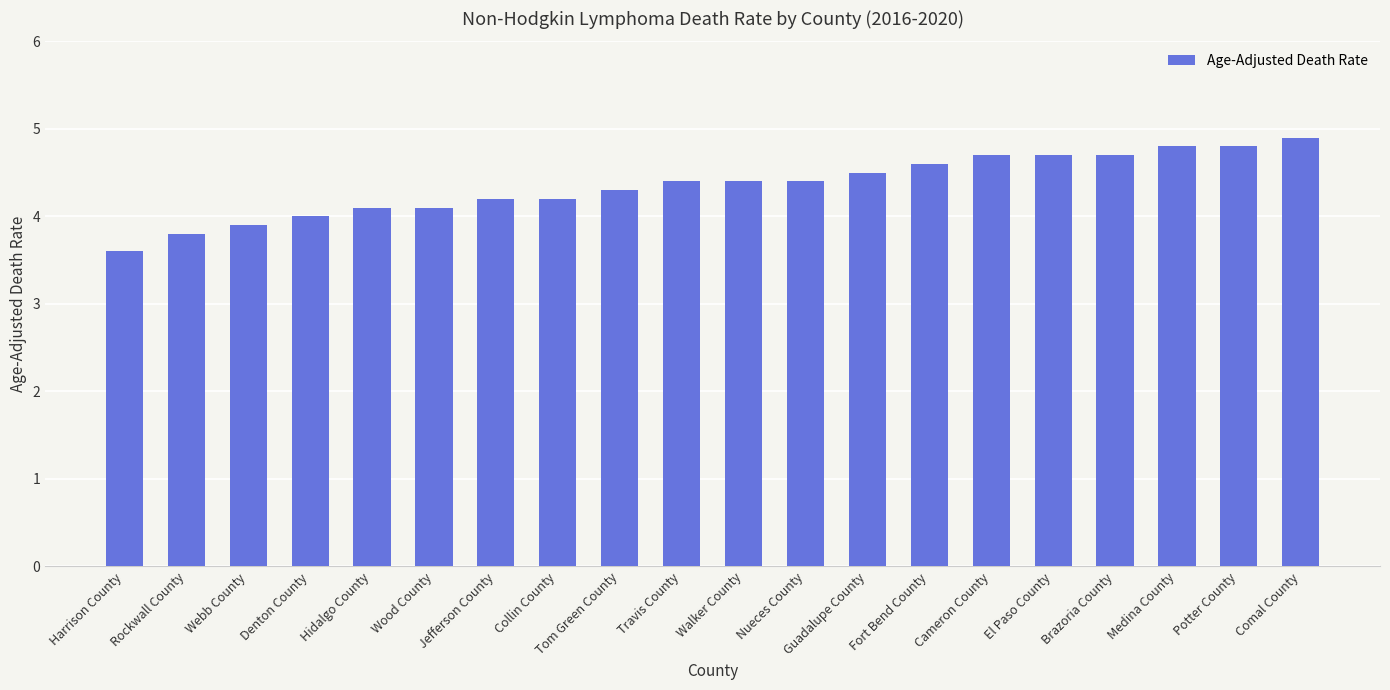

What is the approximate value at Nueces County?

4.4